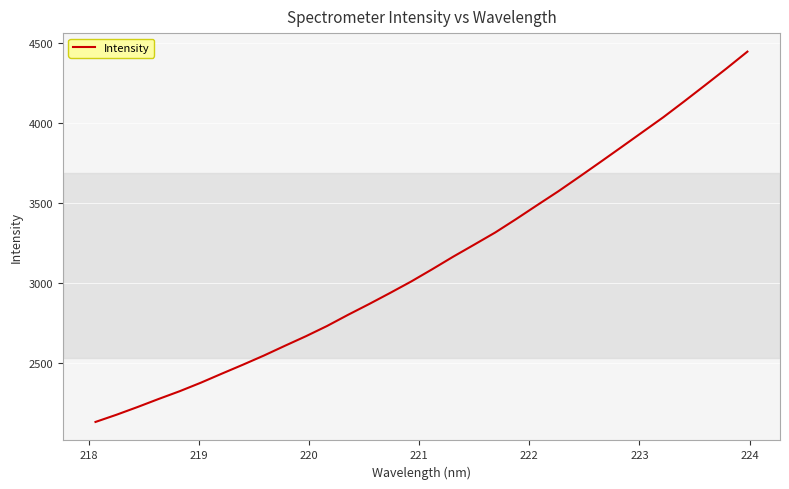

What is the difference between the maximum and minimum values?

2312.1